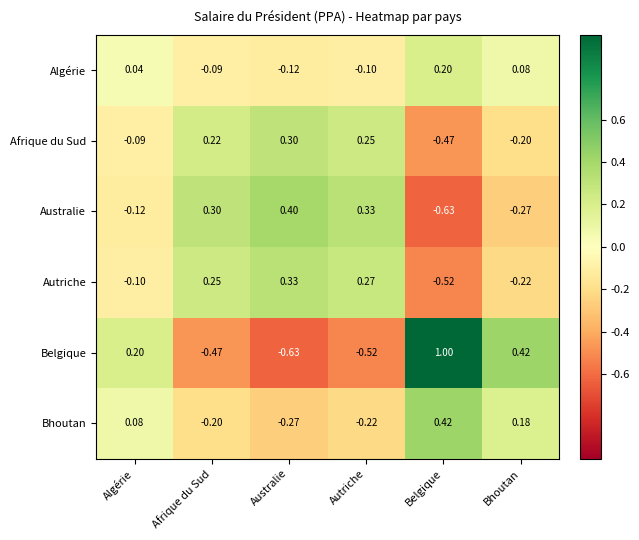

Where is Afrique du Sud nearest to the value 0?

Algérie